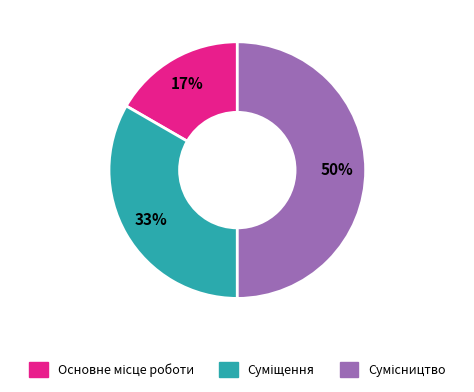

To the nearest percent, what is the difference between the largest and smallest slice percentages?

33%